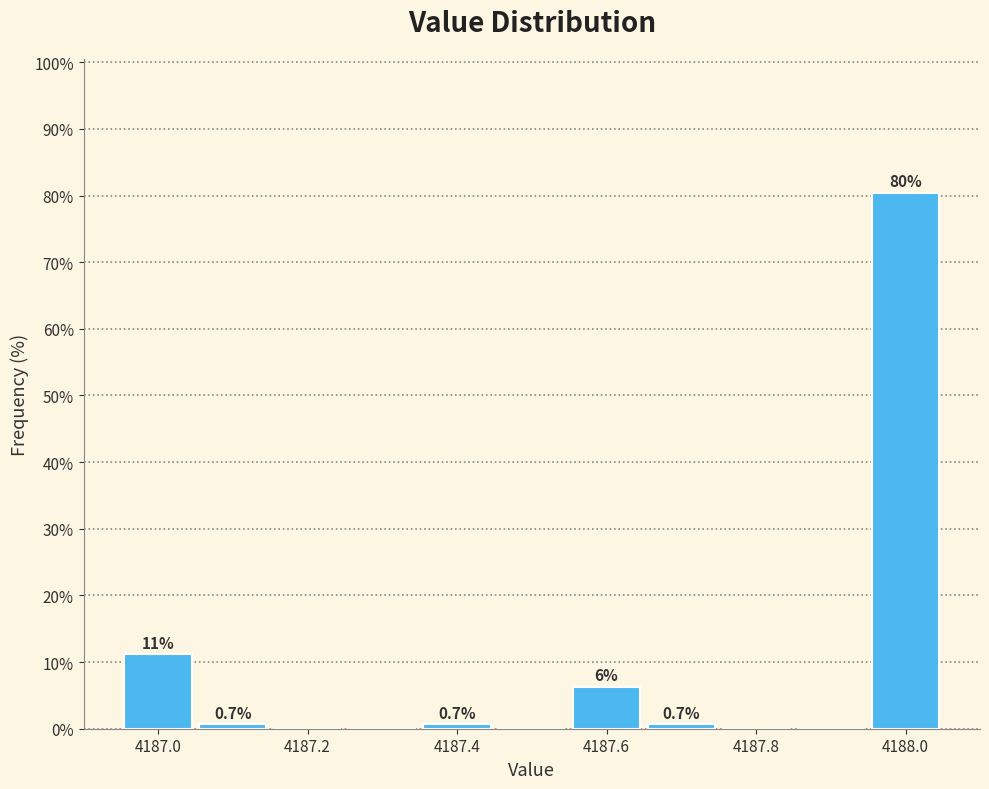

Which range on the x-axis has the tallest bar?

4187.95 to 4188.05